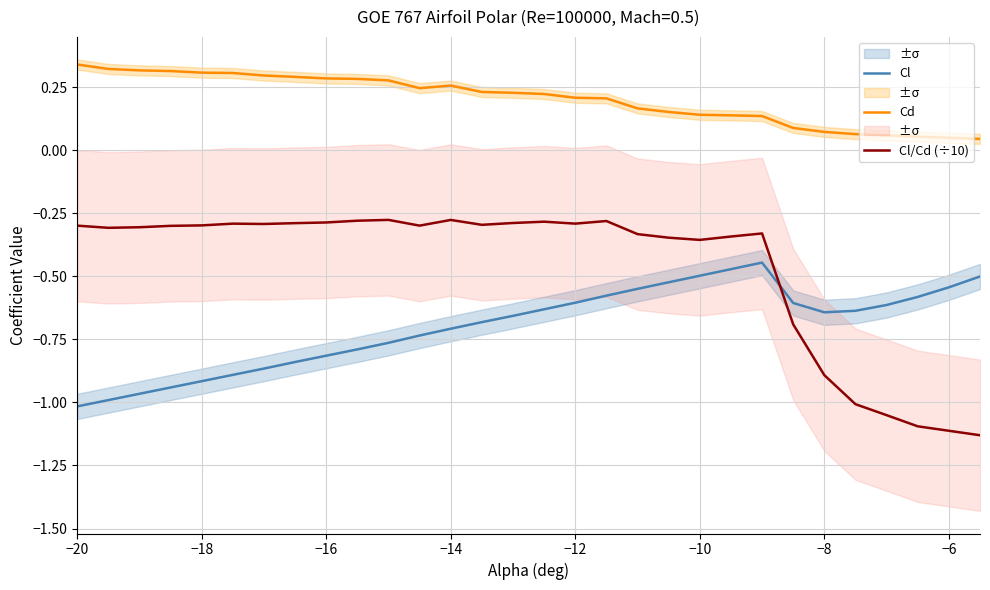

At which label does Cl reach its minimum?

−20